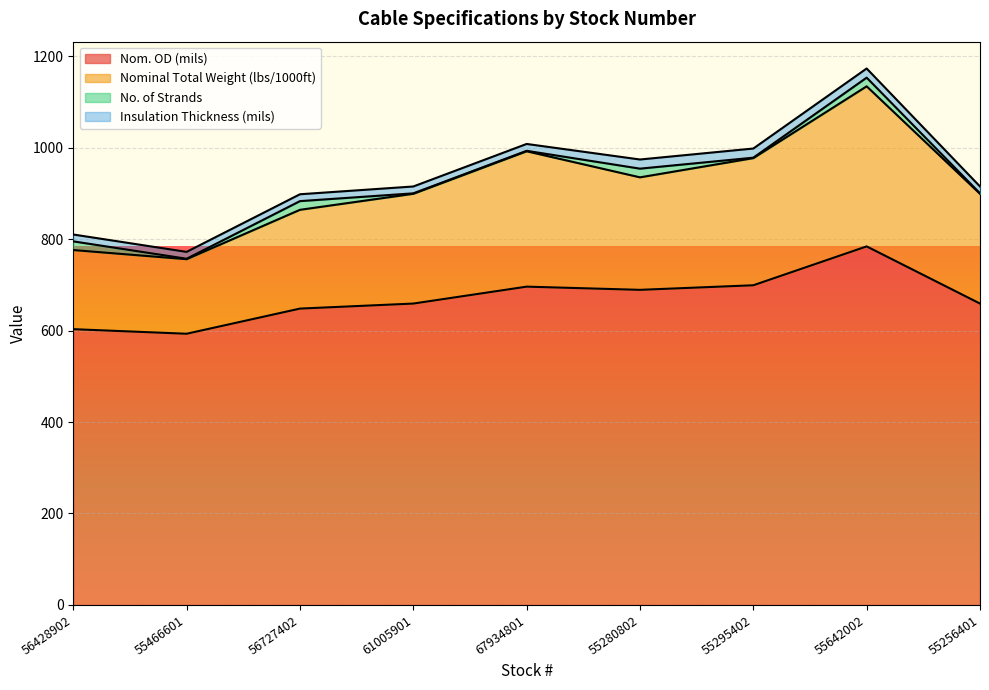

Which has a higher value, 56428902 or 55466601?

56428902